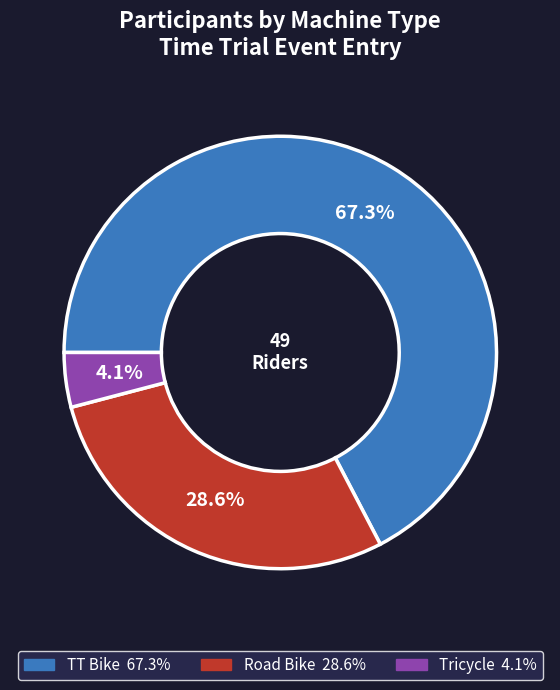

To the nearest percent, what is the combined percentage of Tricycle and TT Bike?

71%